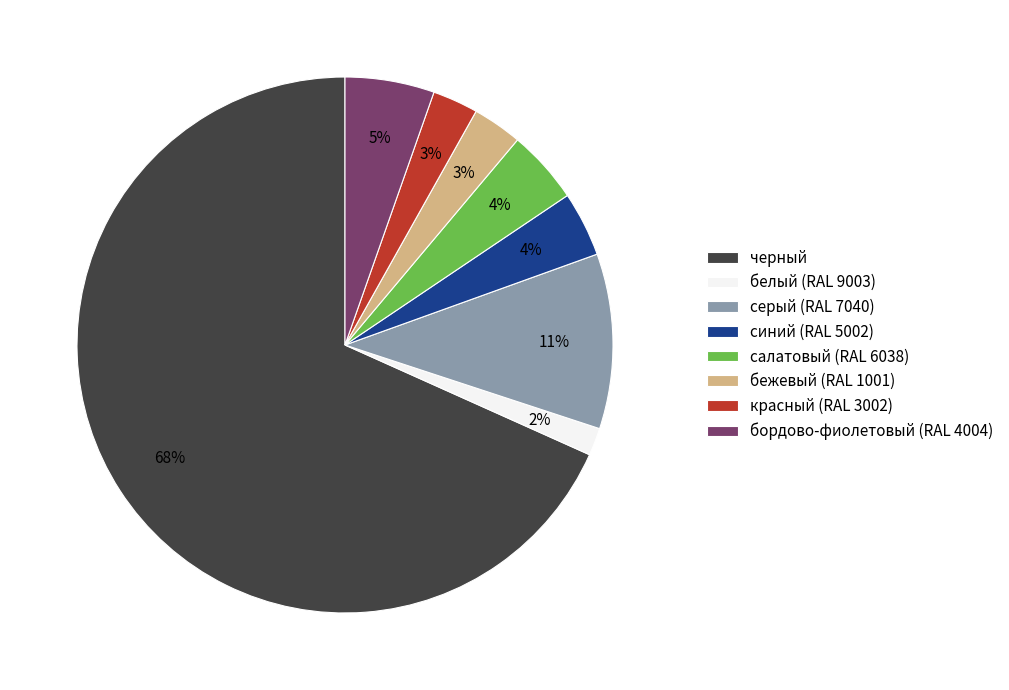

Do салатовый (RAL 6038) and бордово-фиолетовый (RAL 4004) together represent more than half of the pie?

No